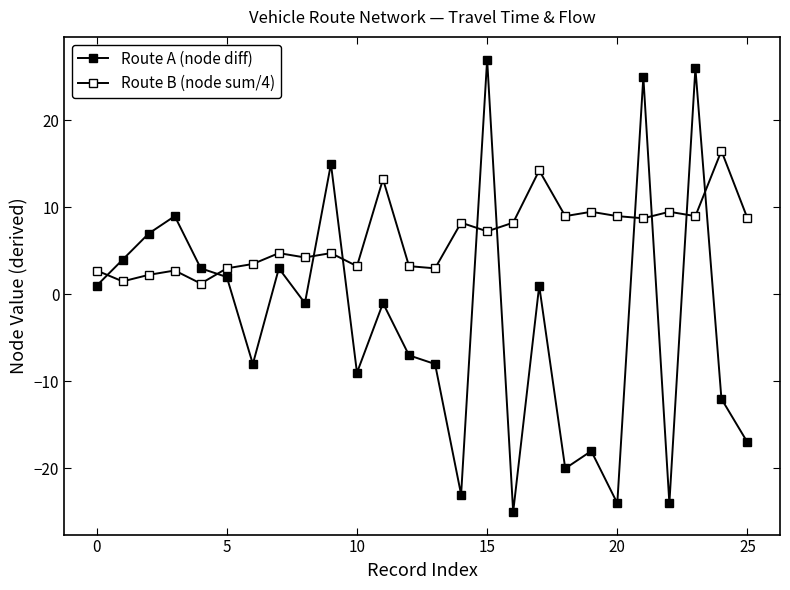

How many data points in Route A (node diff) are above -1?

12